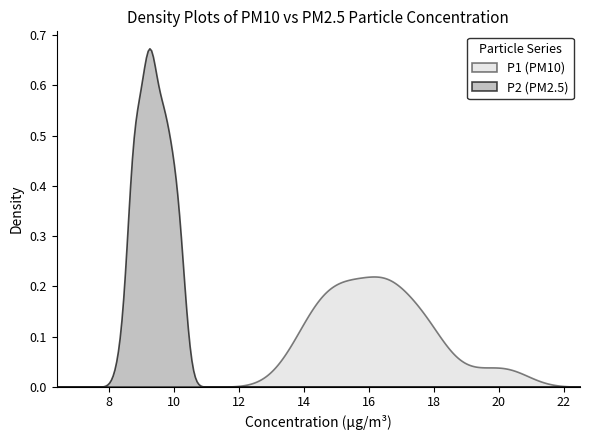

Rank the series by their average value, from lowest to highest.

P2, P1